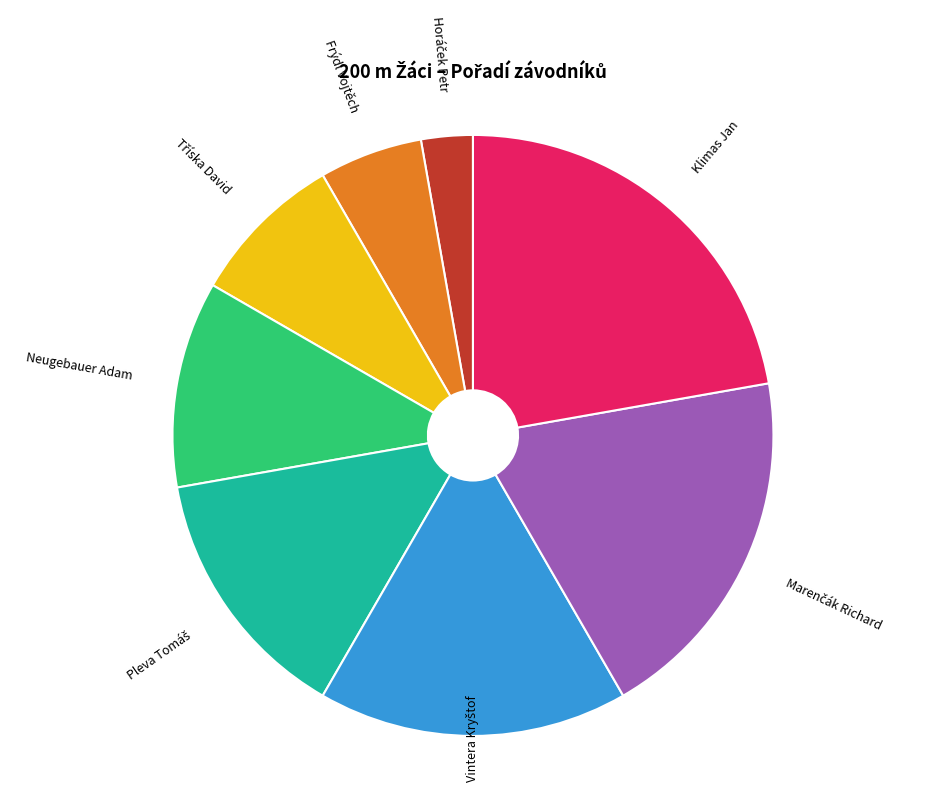

Combined, do Klimas Jan and Frýdl Vojtěch account for over 50%?

No